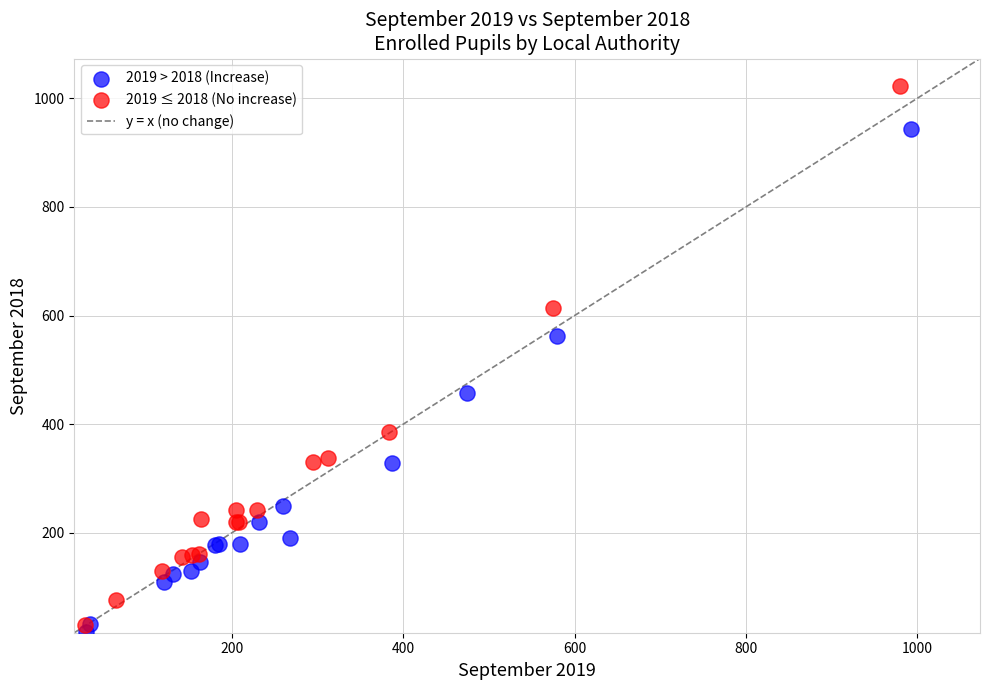

Which series has the largest Y range (max minus min)?

2019 ≤ 2018 (No increase)